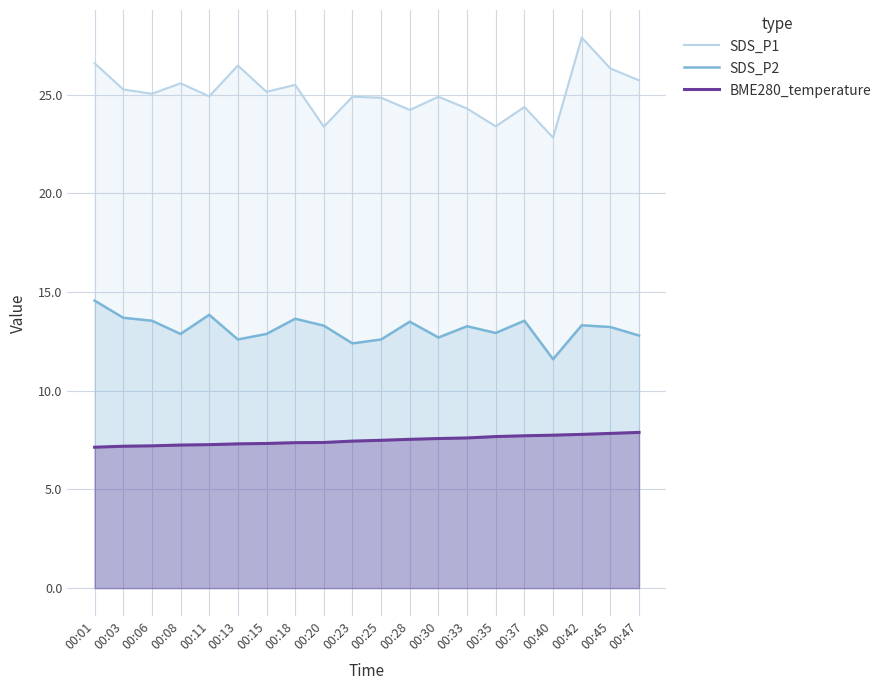

Reading right to left, list all the values displayed in this chart.

SDS_P1: 00:47=25.7	00:45=26.3	00:42=27.9	00:40=22.8	00:37=24.4	00:35=23.4	00:33=24.3	00:30=24.9	00:28=24.2	00:25=24.9	00:23=24.9	00:20=23.4	00:18=25.5	00:15=25.1	00:13=26.5	00:11=24.9	00:08=25.6	00:06=25.1	00:03=25.3	00:01=26.6
SDS_P2: 00:47=12.8	00:45=13.2	00:42=13.3	00:40=11.6	00:37=13.6	00:35=12.9	00:33=13.3	00:30=12.7	00:28=13.5	00:25=12.6	00:23=12.4	00:20=13.3	00:18=13.7	00:15=12.9	00:13=12.6	00:11=13.8	00:08=12.9	00:06=13.6	00:03=13.7	00:01=14.6
BME280_temperature: 00:47=7.9	00:45=7.8	00:42=7.8	00:40=7.8	00:37=7.7	00:35=7.7	00:33=7.6	00:30=7.6	00:28=7.5	00:25=7.5	00:23=7.5	00:20=7.4	00:18=7.4	00:15=7.3	00:13=7.3	00:11=7.3	00:08=7.2	00:06=7.2	00:03=7.2	00:01=7.1